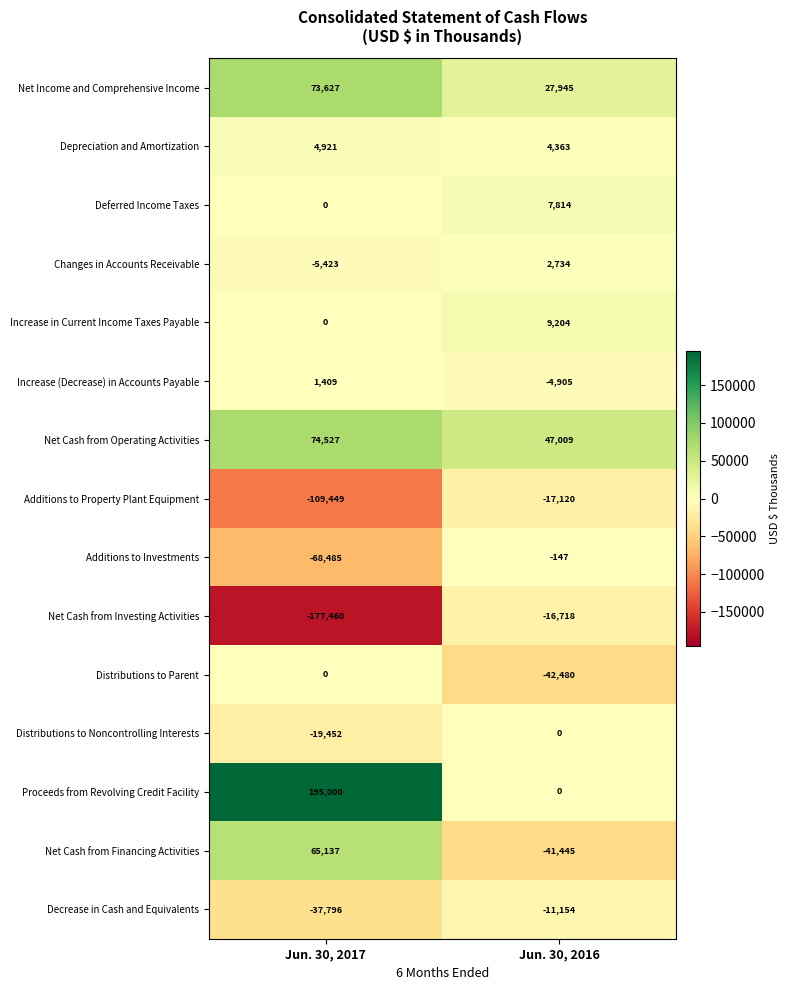

Is it true that Net Income and Comprehensive Income equals 6065 at Jun. 30, 2016?

False